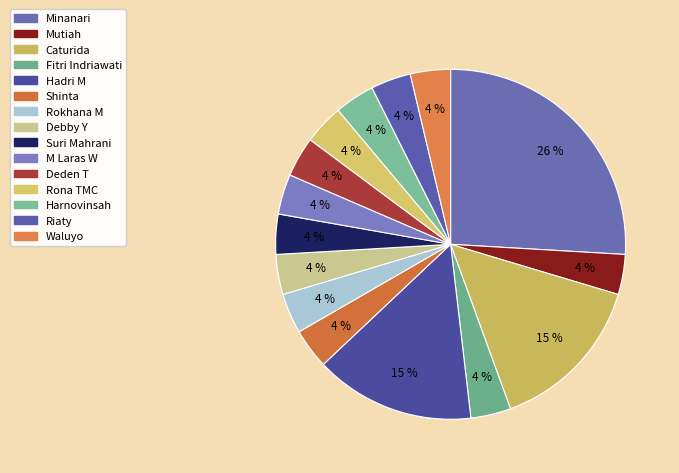

Count the number of slices in the pie.

15